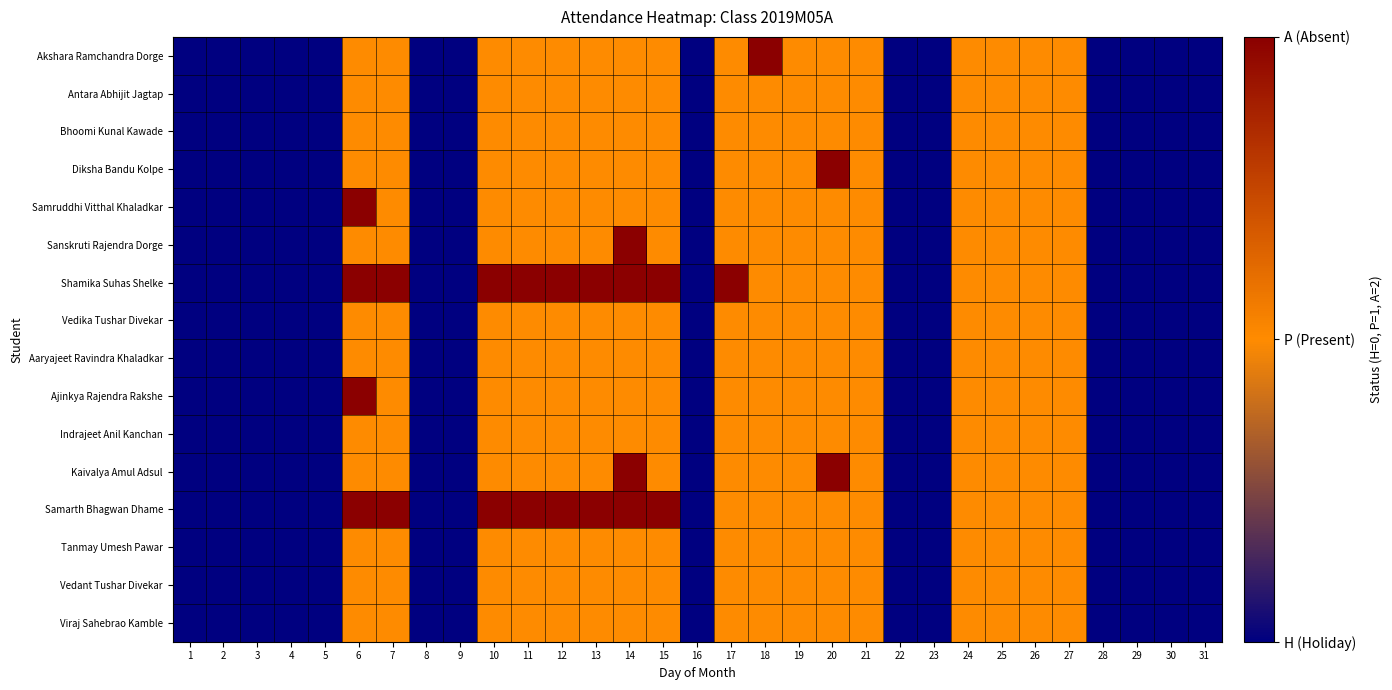

Which category has the lowest value across all series?

1